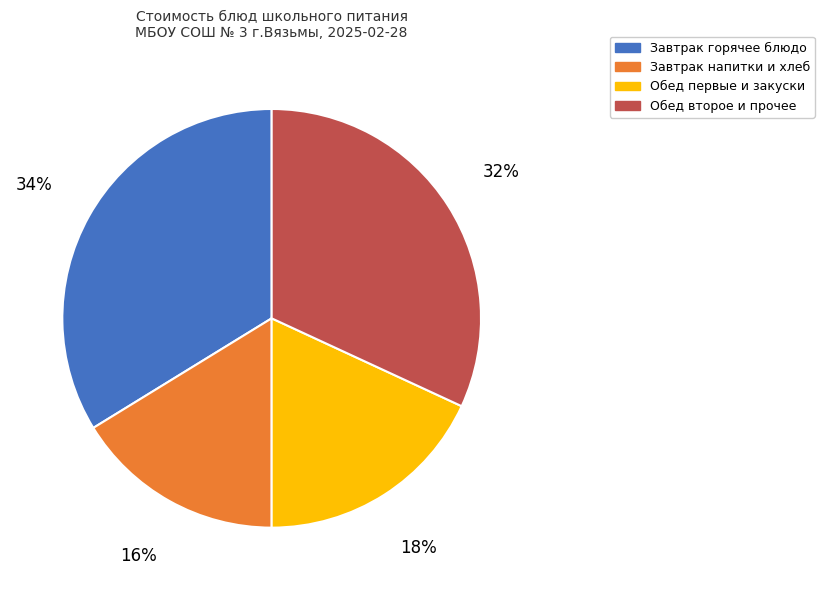

To the nearest percent, what portion does Обед второе и прочее represent?

32%